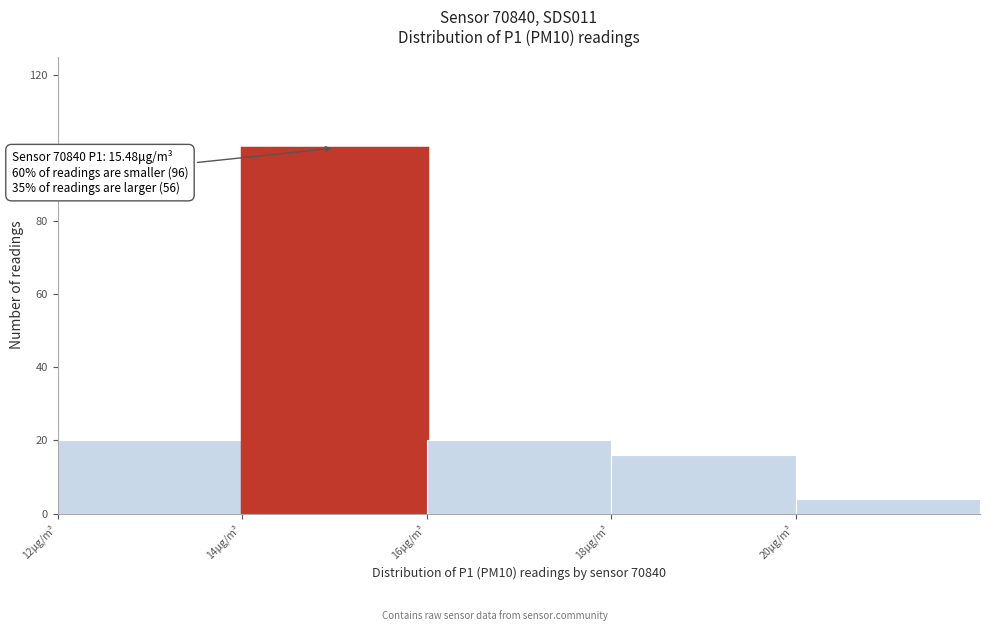

Over which range of the x-axis is the bar tallest?

14 to 16